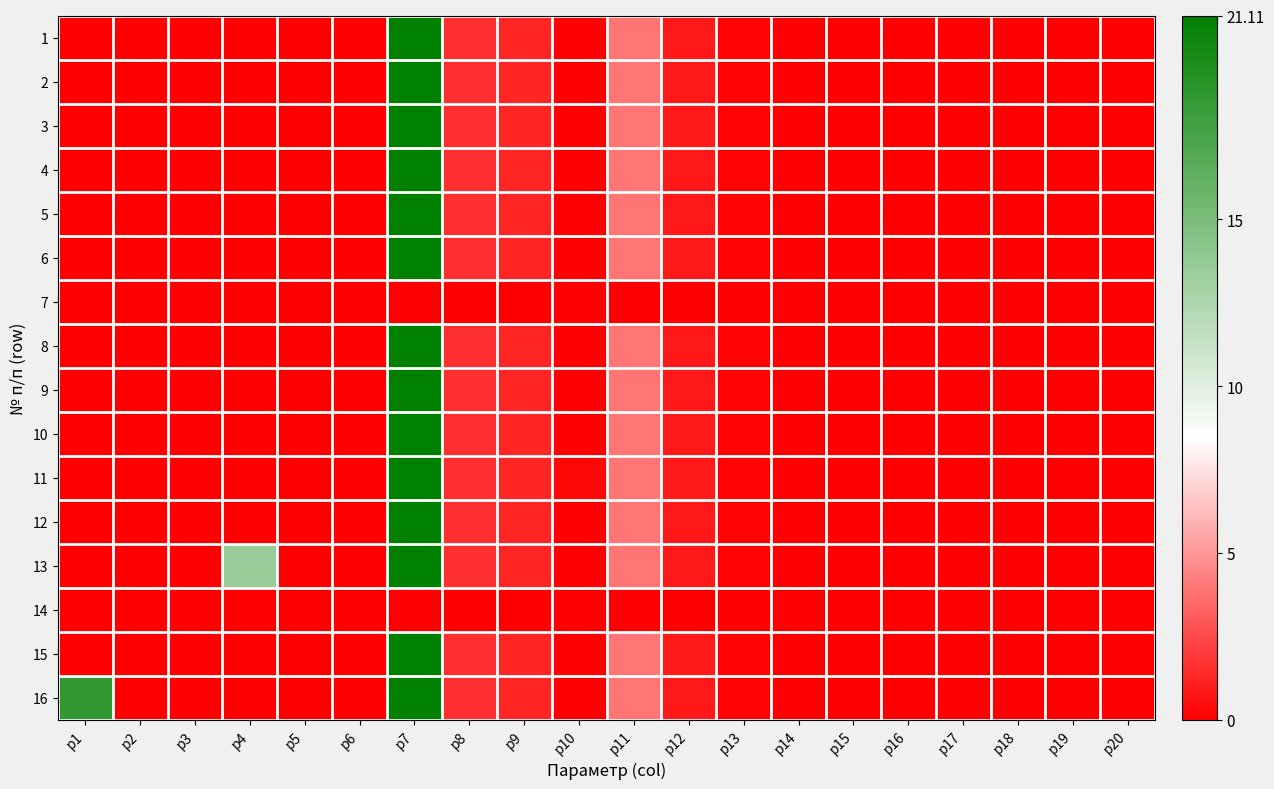

Count the number of data series in this chart.

16